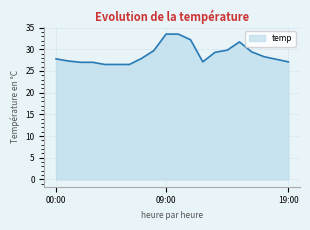

What is the smallest value displayed?

26.5